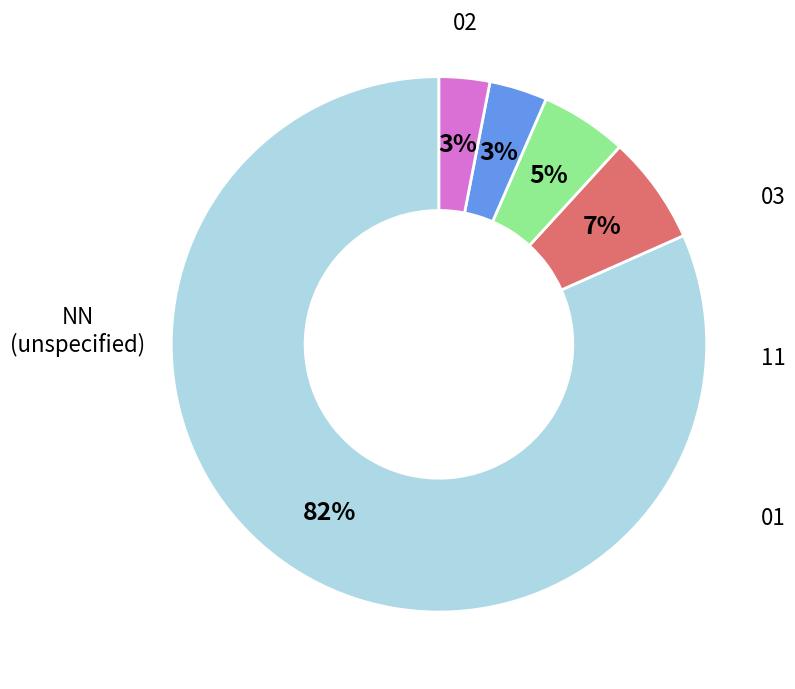

Does any single category account for the majority?

Yes